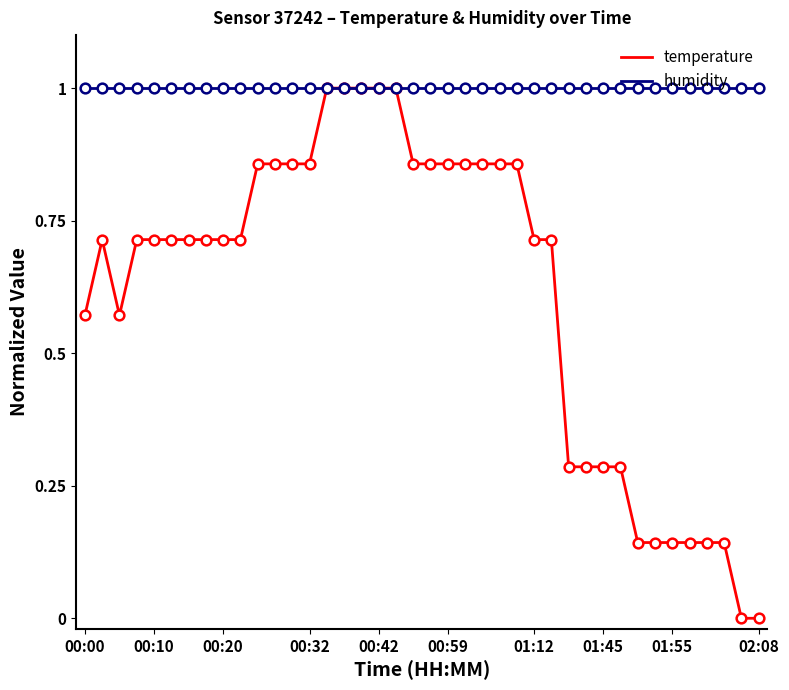

Which series has the largest total across all categories?

humidity